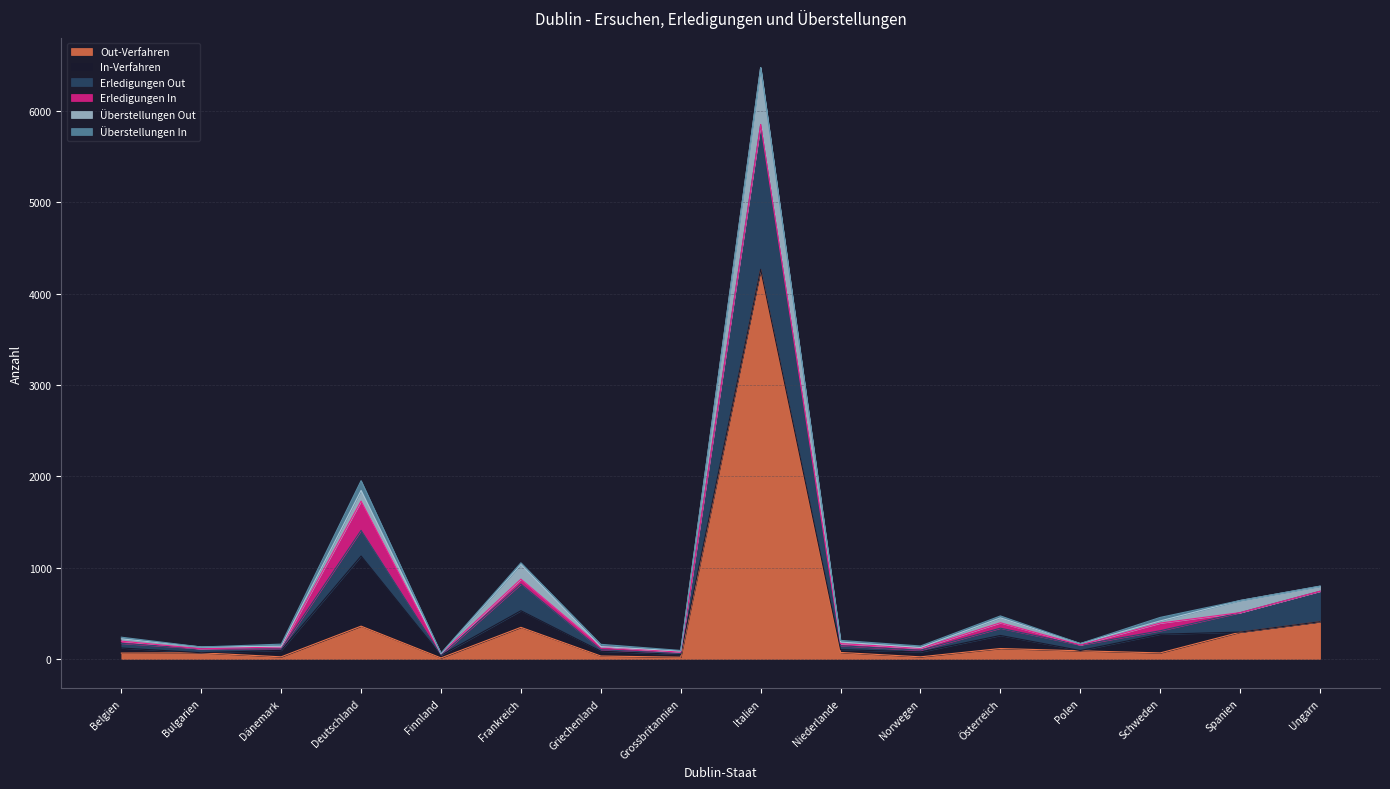

What is the spread (max minus min) of values at Finnland?

46